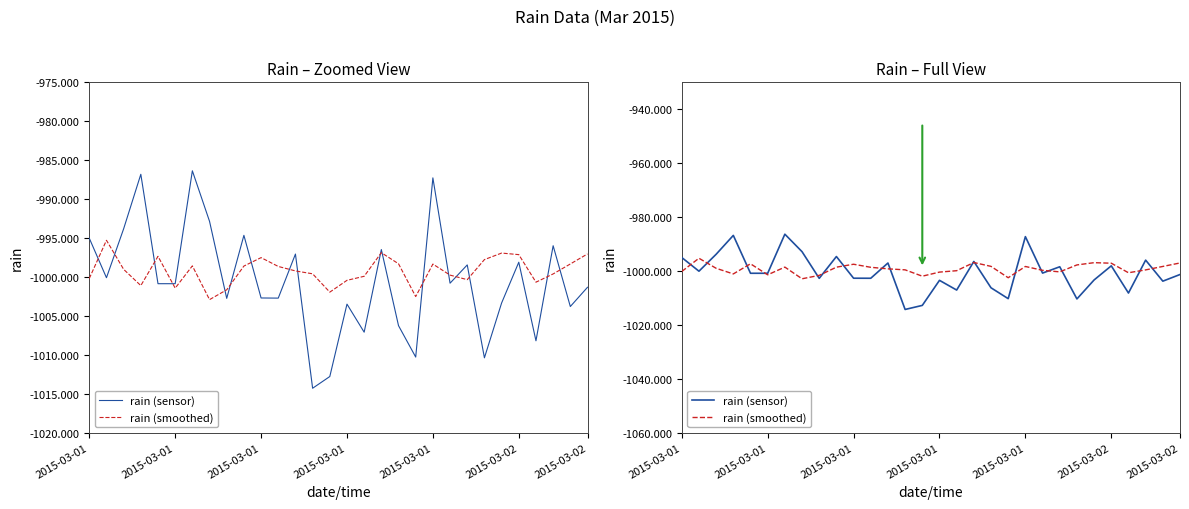

How many data points in rain (sensor) are above -1000?

12